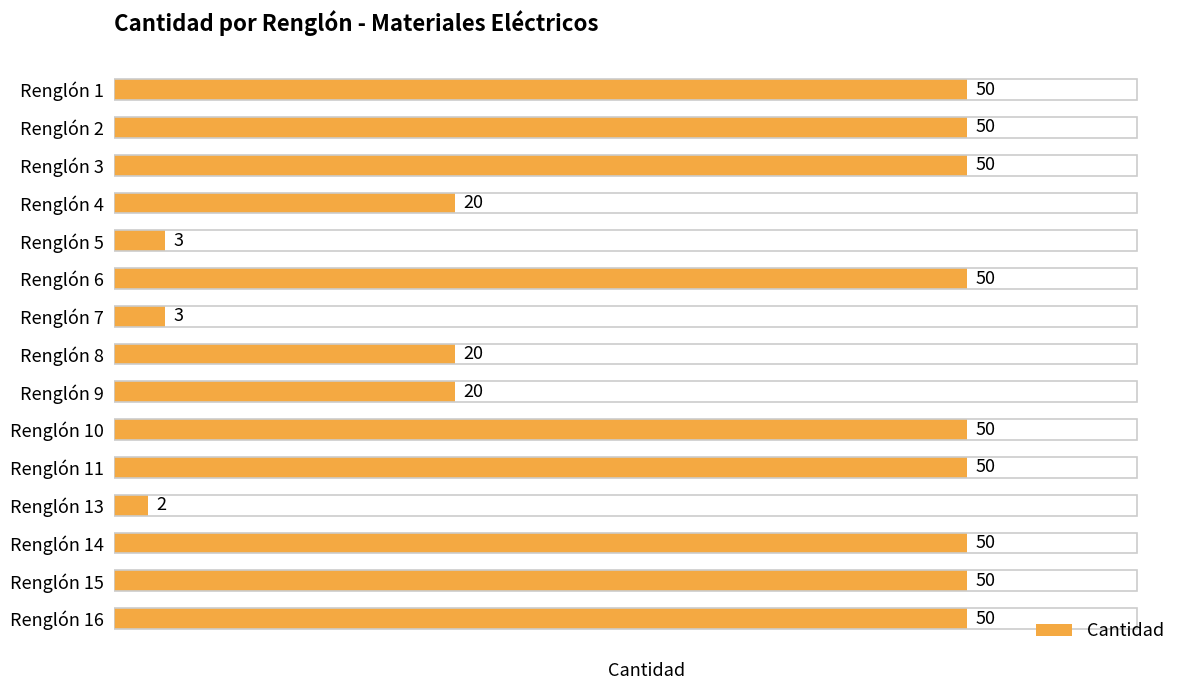

What is the value of the 3rd bar from the top?

50